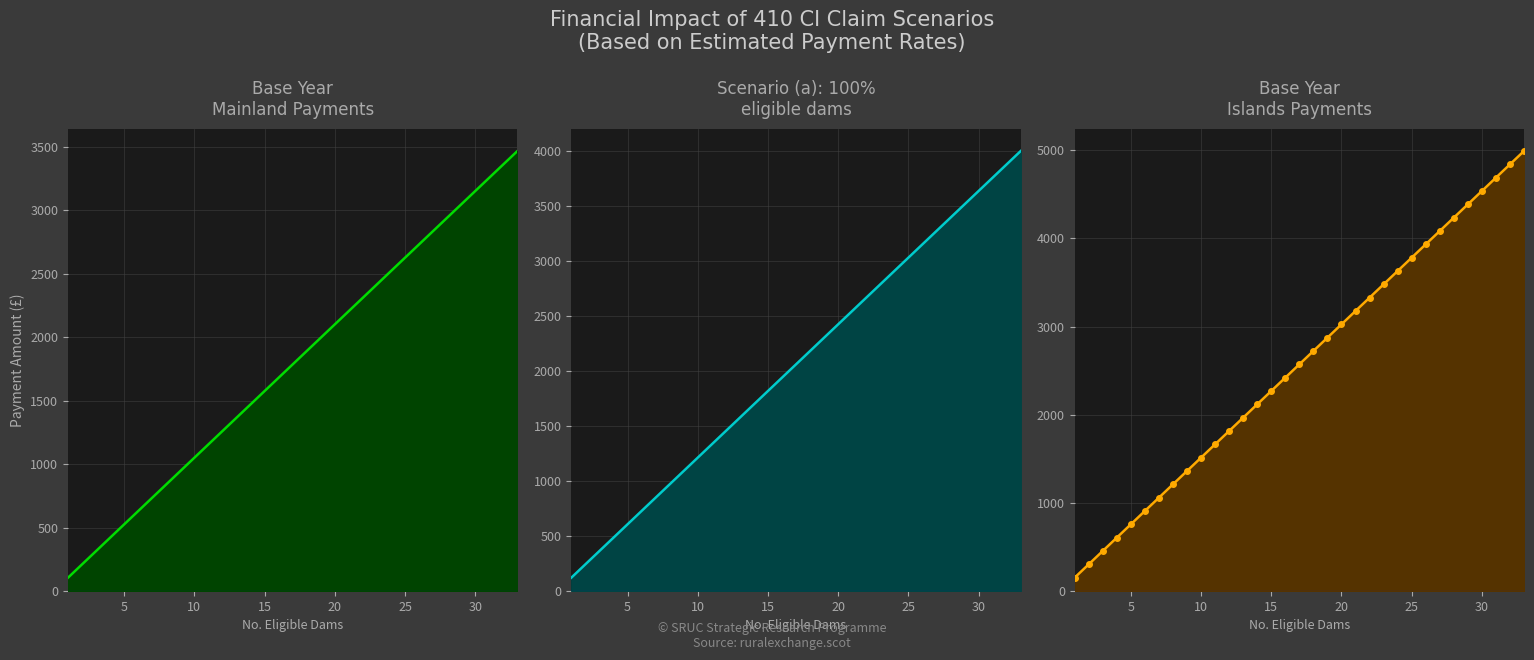

What is the value of the Scenario (a) Mainland point at the 31st from the left?

3758.0